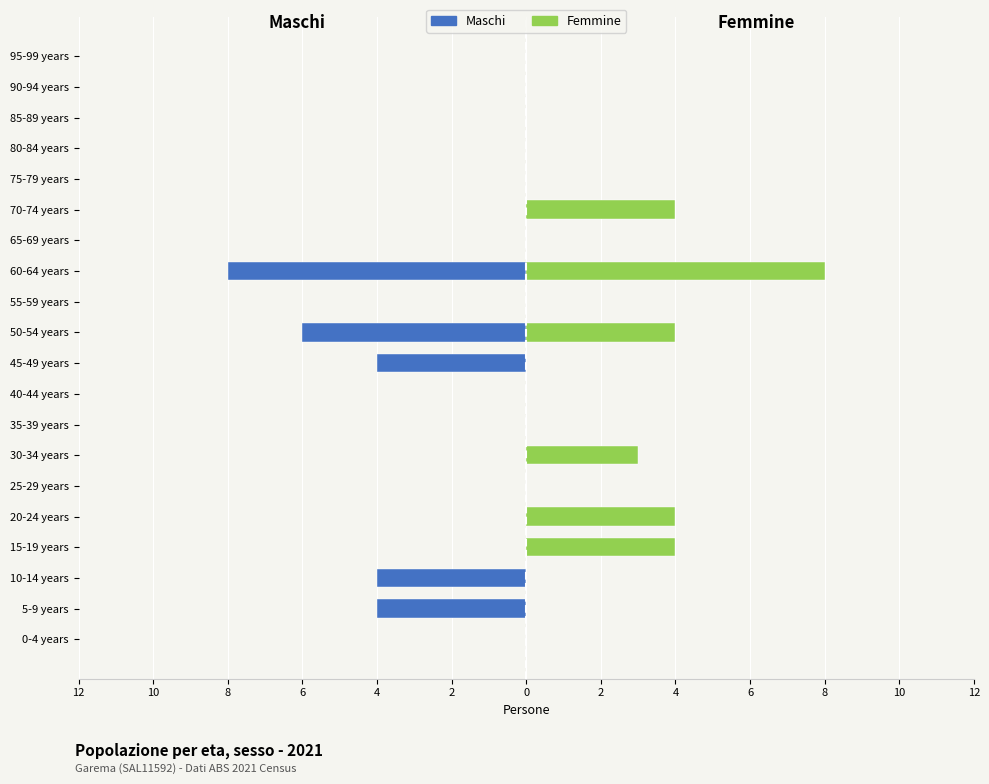

How many positive values does the Femmine series have?

6